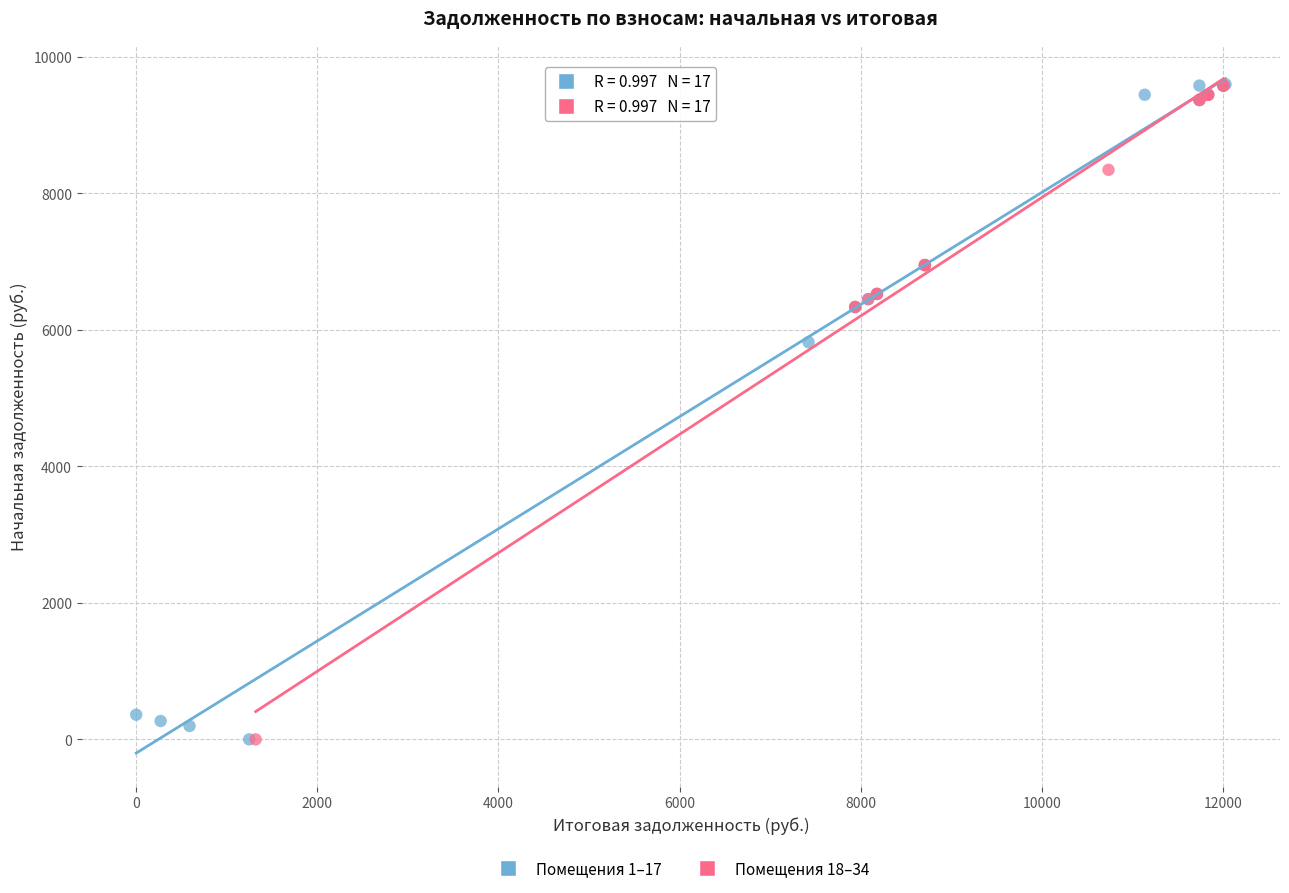

What are all the series names shown in the legend?

Помещения 1–17, Помещения 18–34